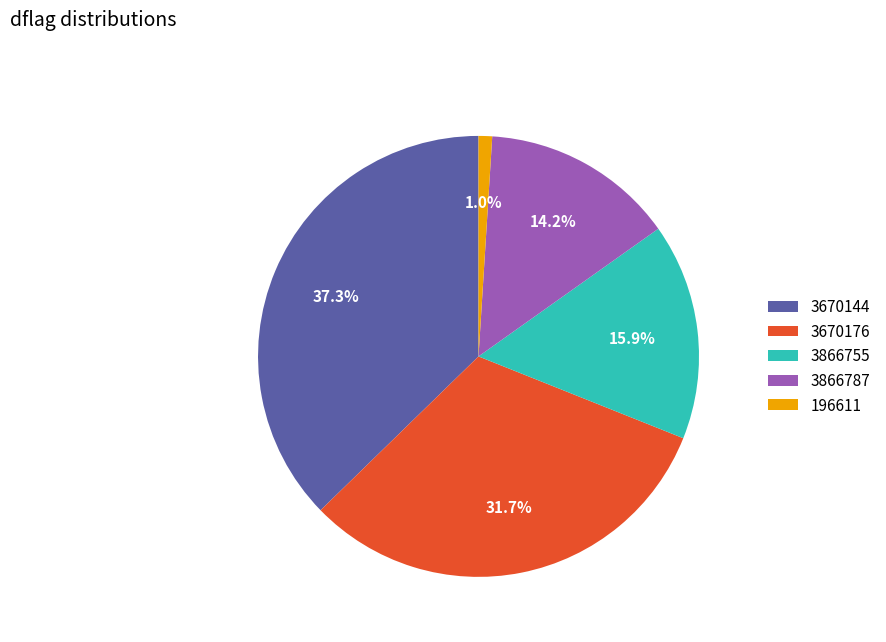

What portion of the pie excludes 3866787?

85.8%